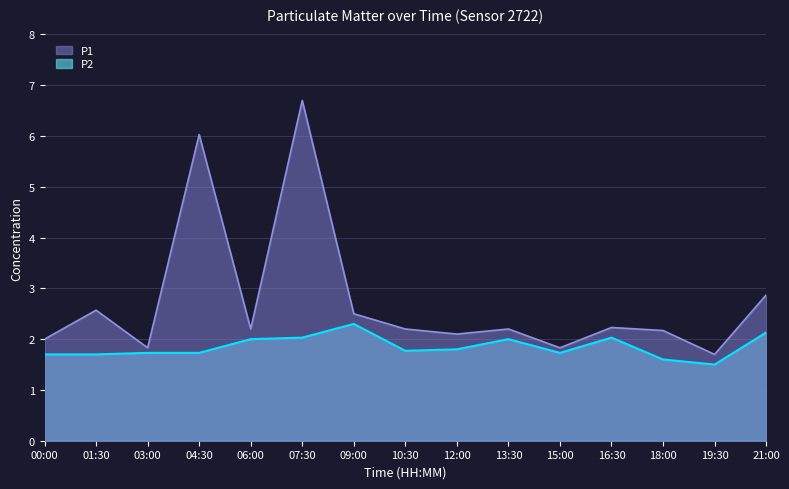

True or false: P2 and P1 cross at least once.

False